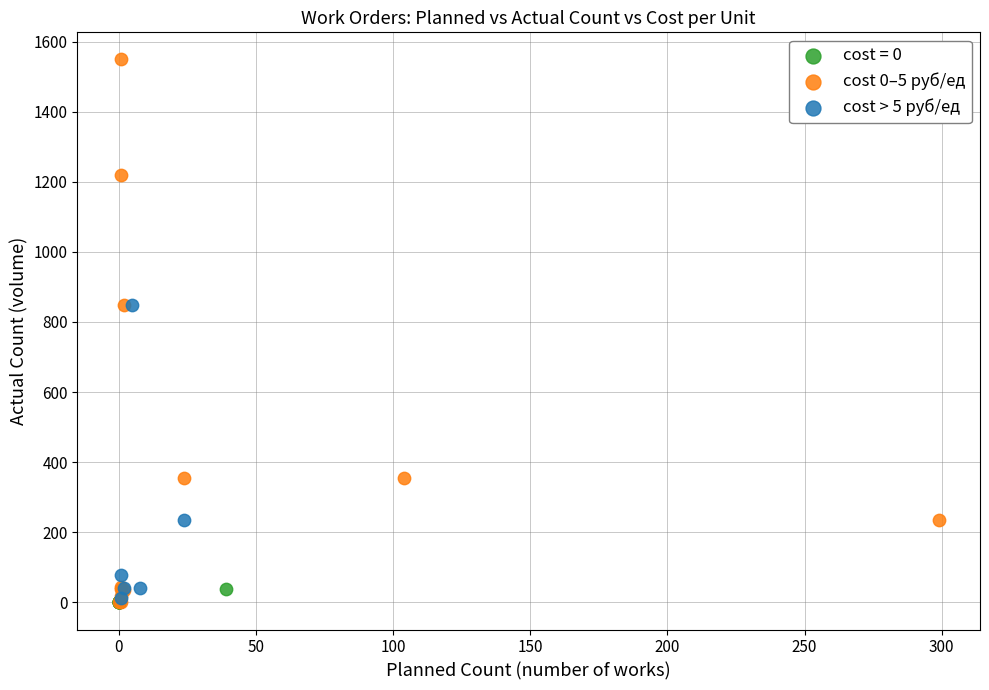

Which series has the widest spread of Y values?

cost 0–5 руб/ед